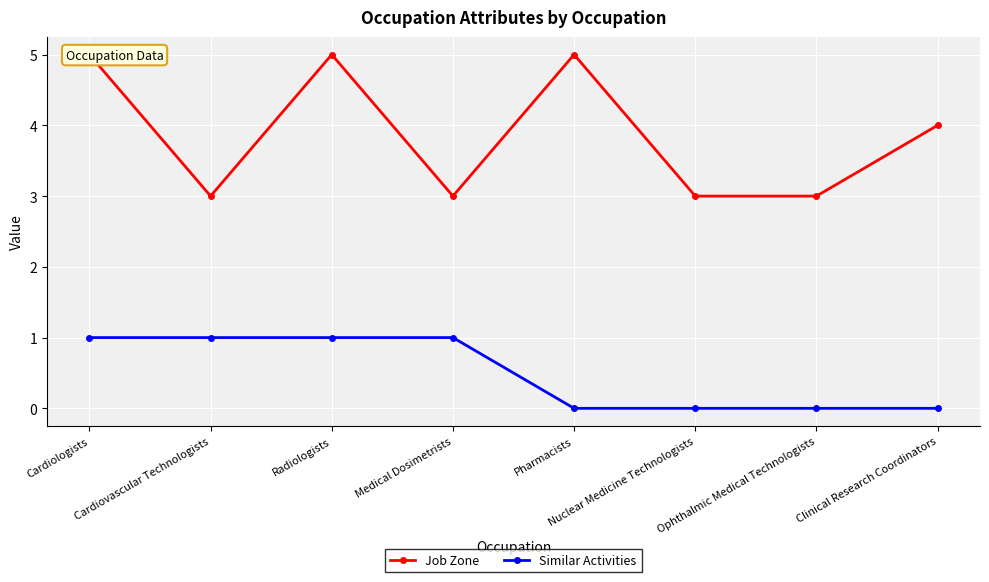

What is the value of the Similar Activities point at the 3rd from the left?

1